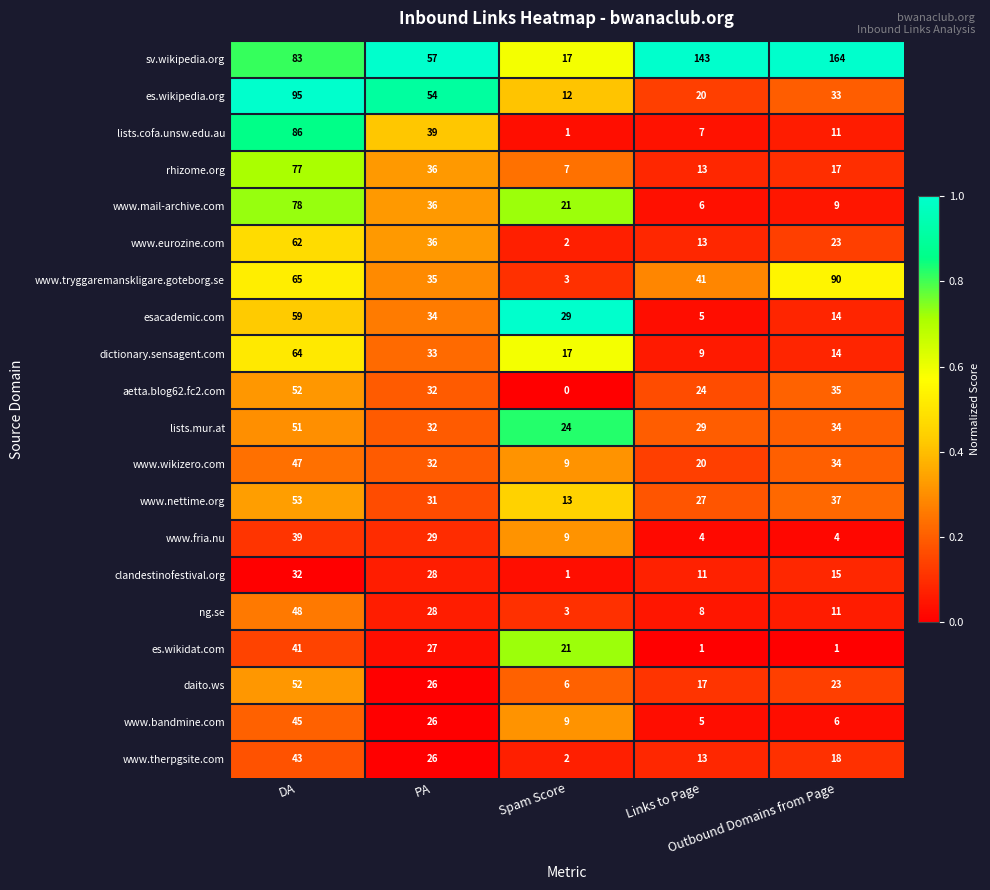

Count the www.fria.nu values in the range 4 to 29.

4